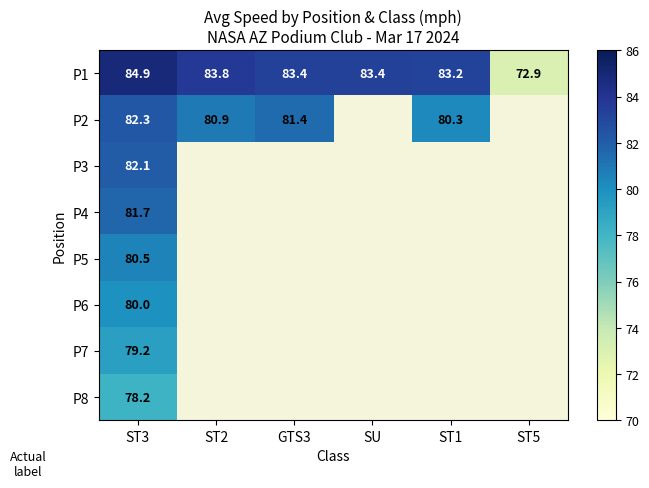

Is the value of P2 at ST1 greater than the value of P6 at ST3?

Yes